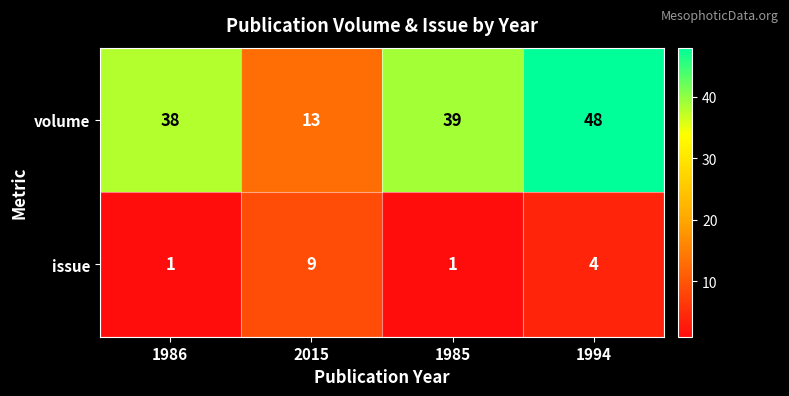

Which series has the widest spread of values?

volume